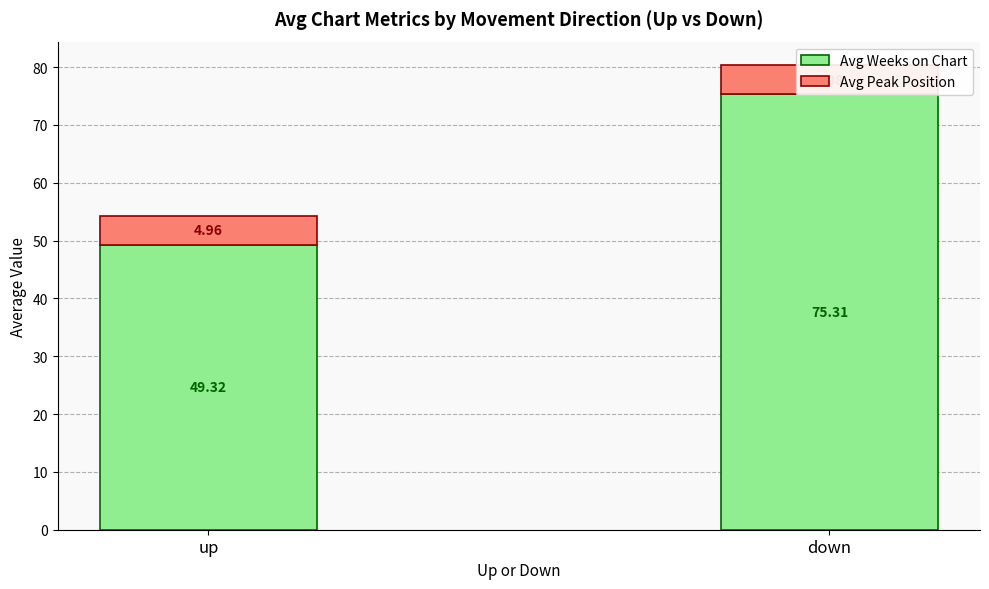

The value of Avg Weeks on Chart at down is 51.6. True or false?

False